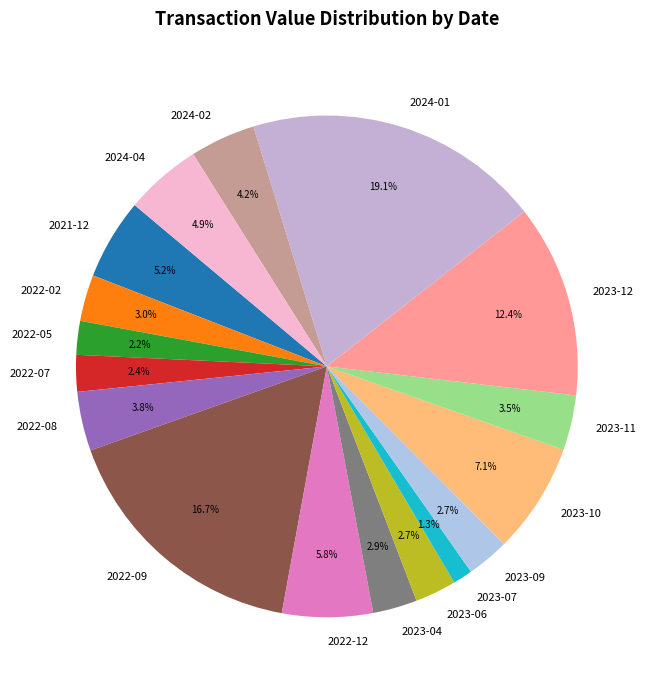

What is the ratio of the value at 2023-06 to the value at 2022-08?

0.7